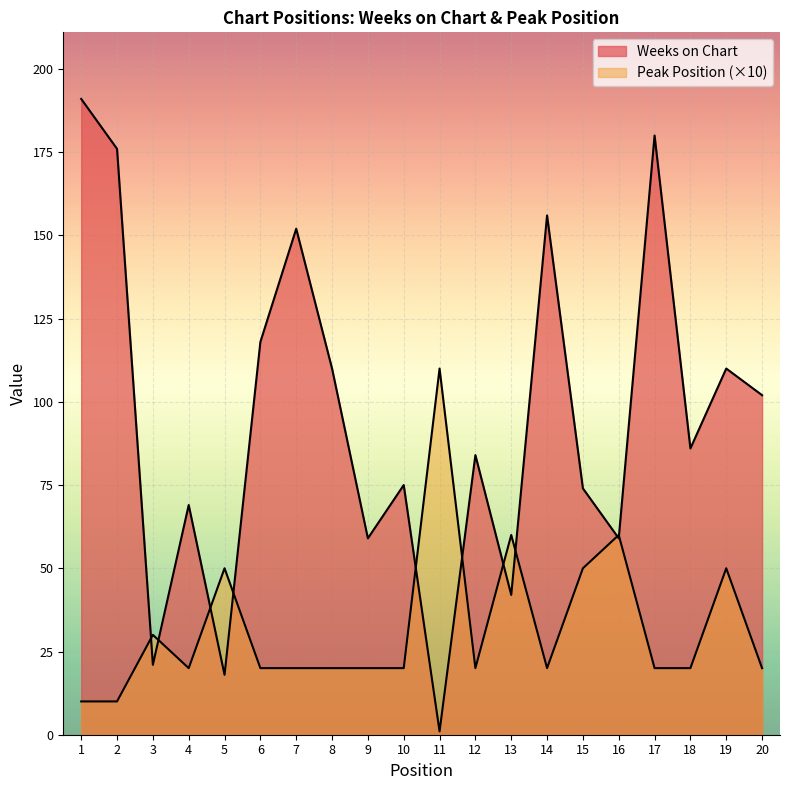

True or false: Weeks on Chart has more than 2 points higher than both neighbors.

True